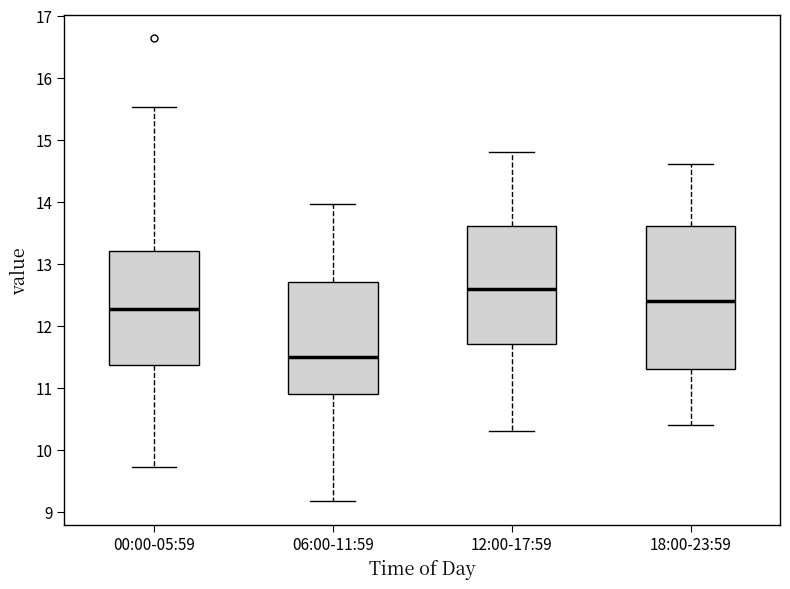

Reading left to right, transcribe this box plot: for each box, give where its median line is, the range the box spans, and where its two whiskers end, as read against the y-axis. The values are not printed on the chart, so give them approximately, as read against the axis.

00:00-05:59: median 12.3, box 11.4 to 13.2, whiskers 9.7 to 15.5
06:00-11:59: median 11.5, box 10.9 to 12.7, whiskers 9.2 to 14.0
12:00-17:59: median 12.6, box 11.7 to 13.6, whiskers 10.3 to 14.8
18:00-23:59: median 12.4, box 11.3 to 13.6, whiskers 10.4 to 14.6